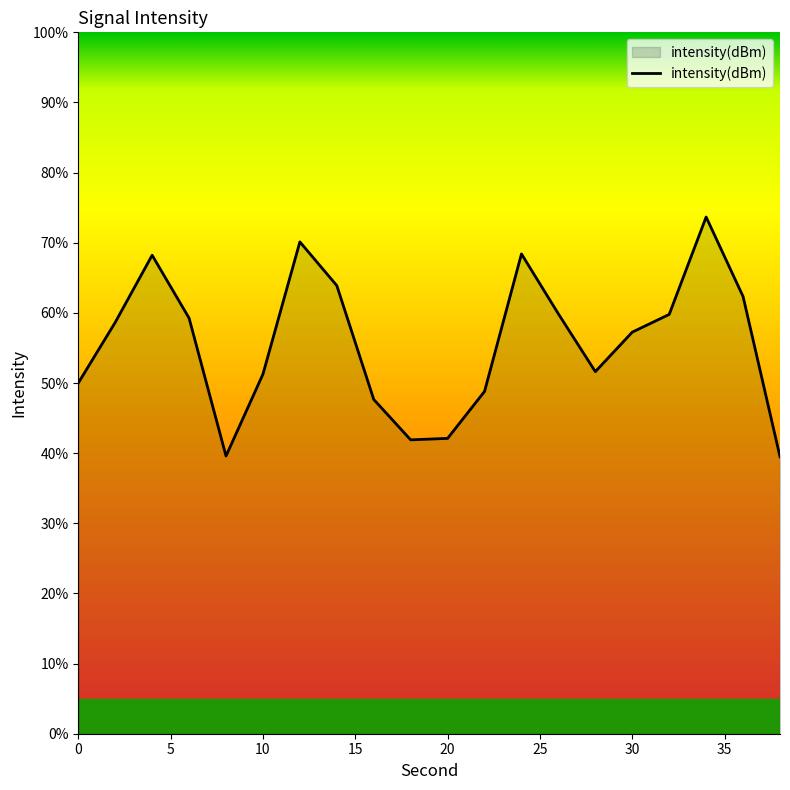

True or false: the data has more than 2 interior local peaks.

True